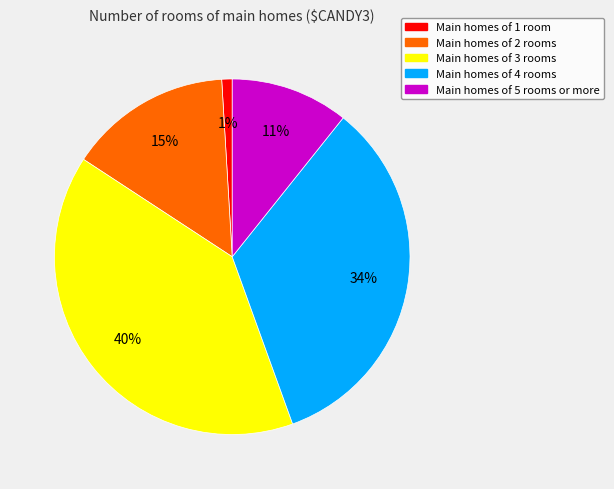

To the nearest percent, what percentage of the pie is Main homes of 5 rooms or more?

11%